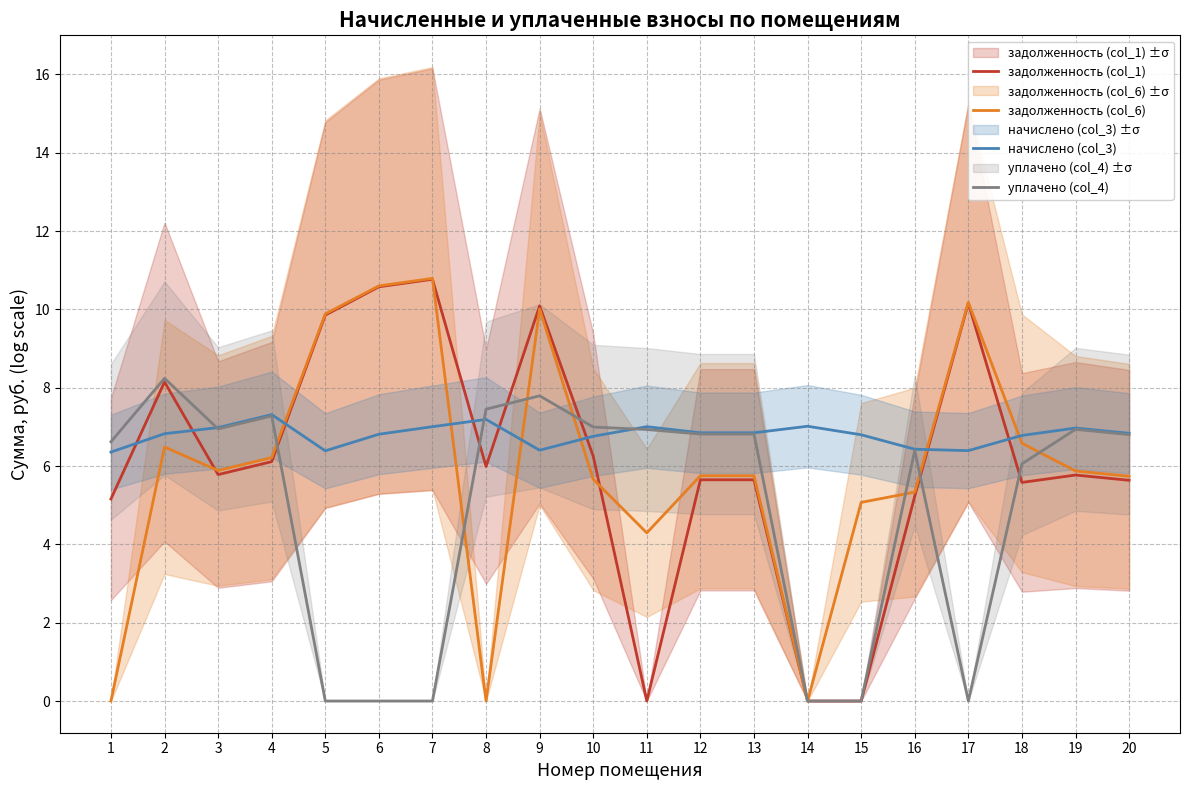

Where is the first local maximum for начислено (col_3)?

4